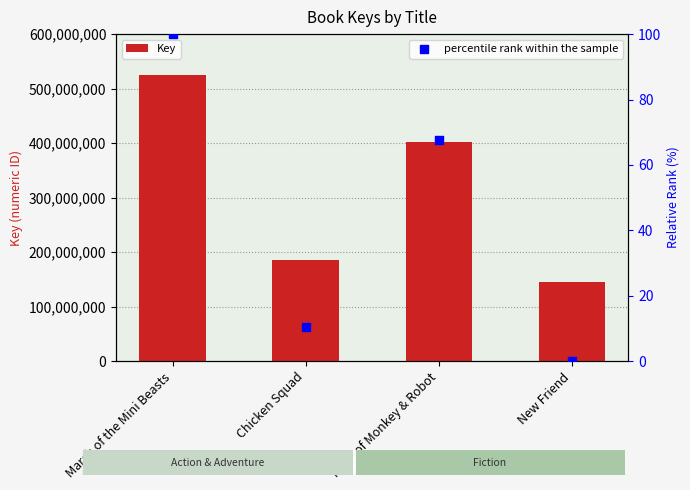

Which series contains the highest Y value?

Key